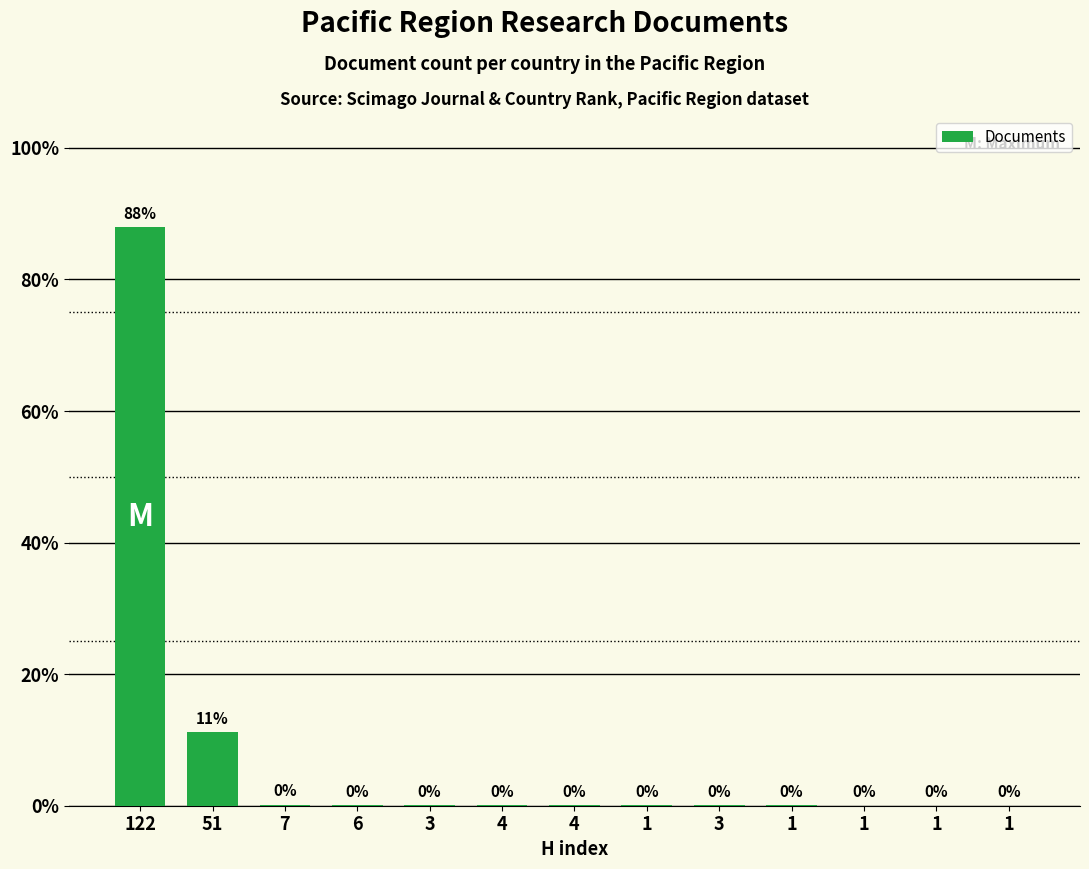

Which label corresponds to the smallest value in the chart?

1